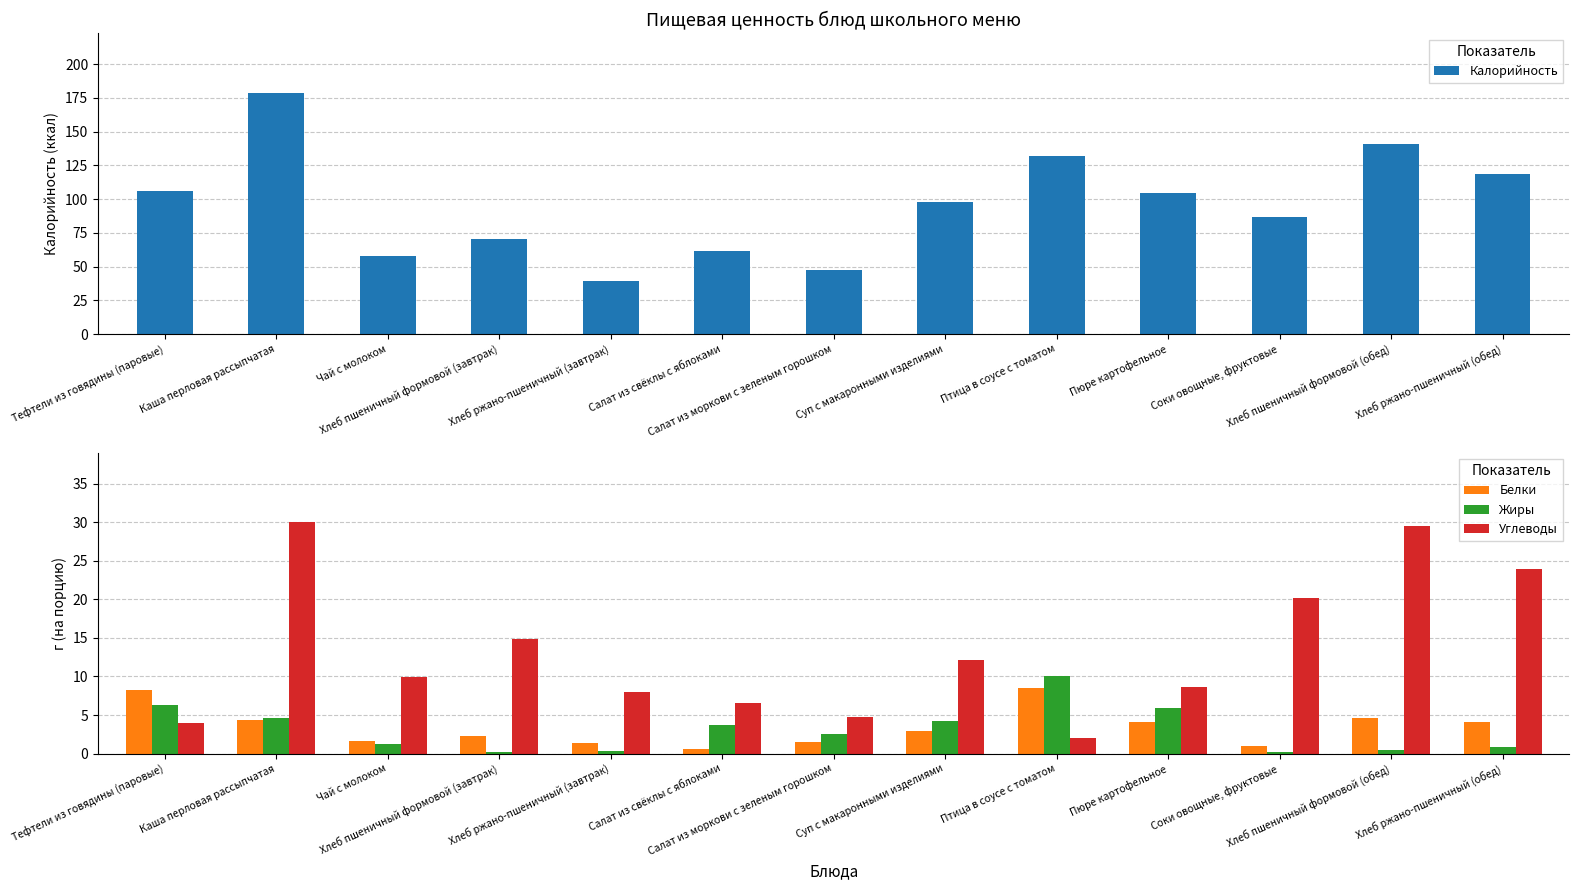

At which category is the sum across all series the highest?

Каша перловая рассыпчатая